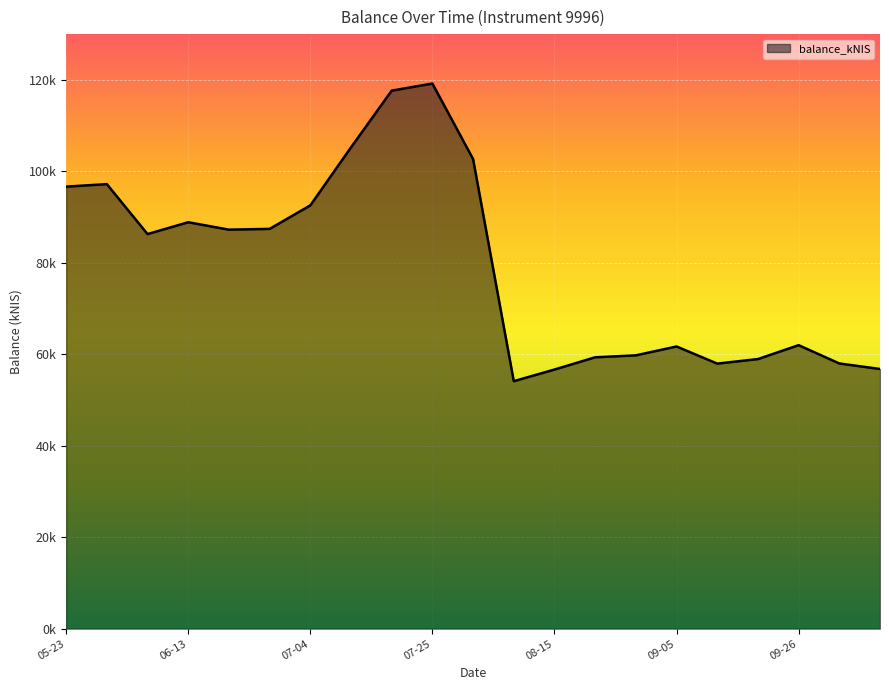

What is the label of the 7th point from the right?

2024-08-29